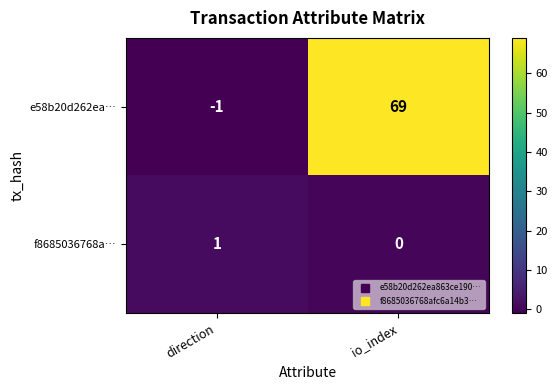

Reading left to right, extract all data points from this chart.

e58b20d262ea…: direction=-1	io_index=69
f8685036768a…: direction=1	io_index=0